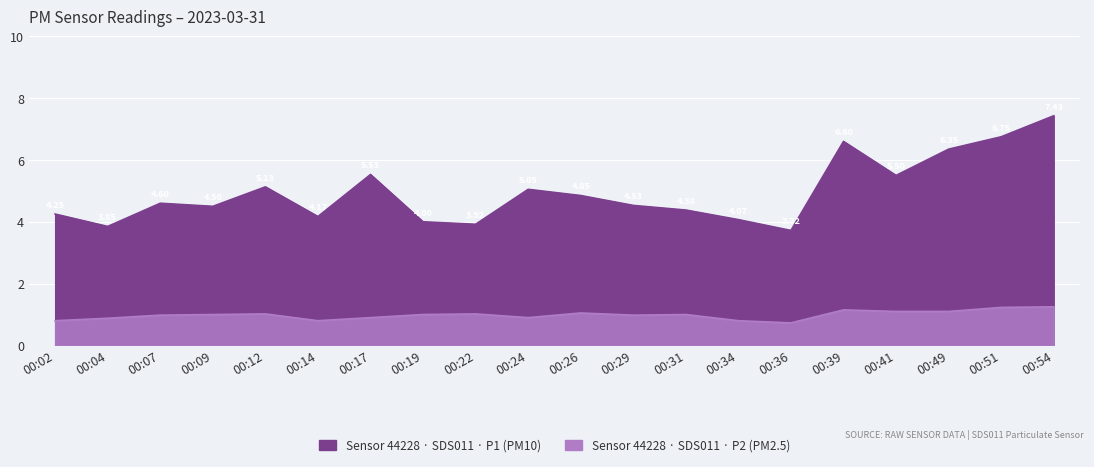

Which series changed the most between 00:22 and 00:41?

P1